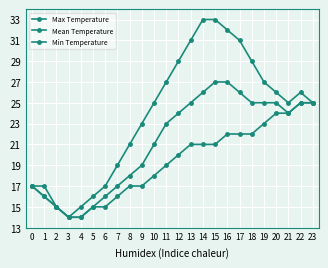

At which category is the sum across all series the highest?

15